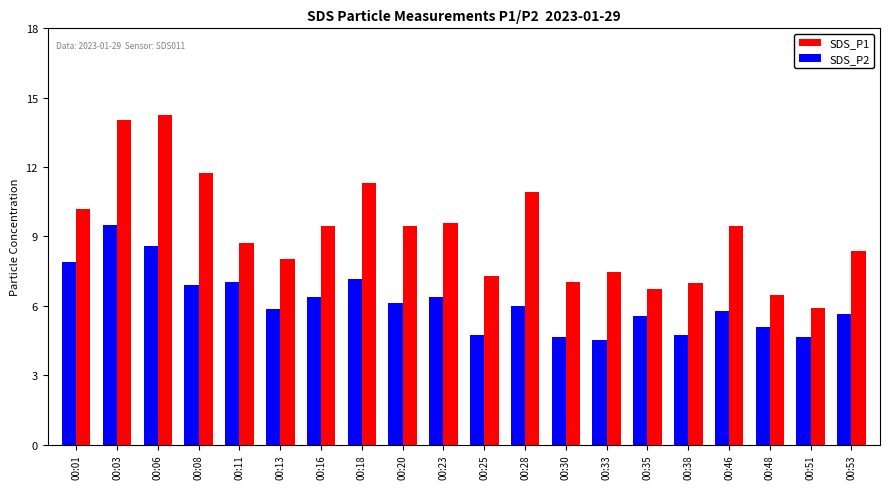

What is the sum of all SDS_P2 values?

123.2